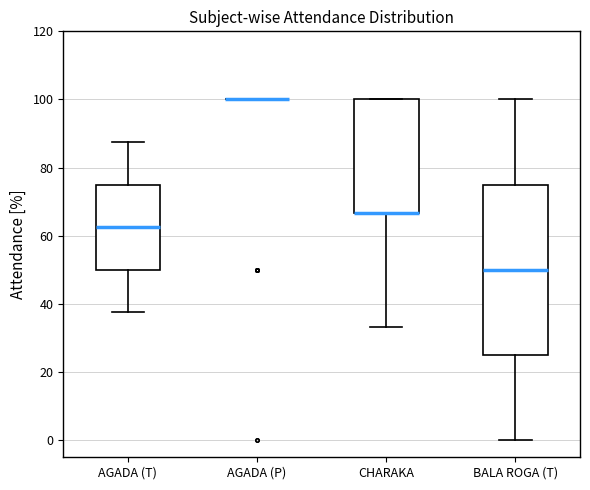

Reading left to right, transcribe this box plot: for each box, give where its median line is, the range the box spans, and where its two whiskers end, as read against the y-axis. The values are not printed on the chart, so give them approximately, as read against the axis.

AGADA (T): median 62, box 50 to 76, whiskers 38 to 88
AGADA (P): box collapsed to a line at 100, whiskers 100 to 100
CHARAKA: median 66 (drawn on the box's lower edge), box 66 to 100, whiskers 34 to 100
BALA ROGA (T): median 50, box 26 to 76, whiskers 0 to 100